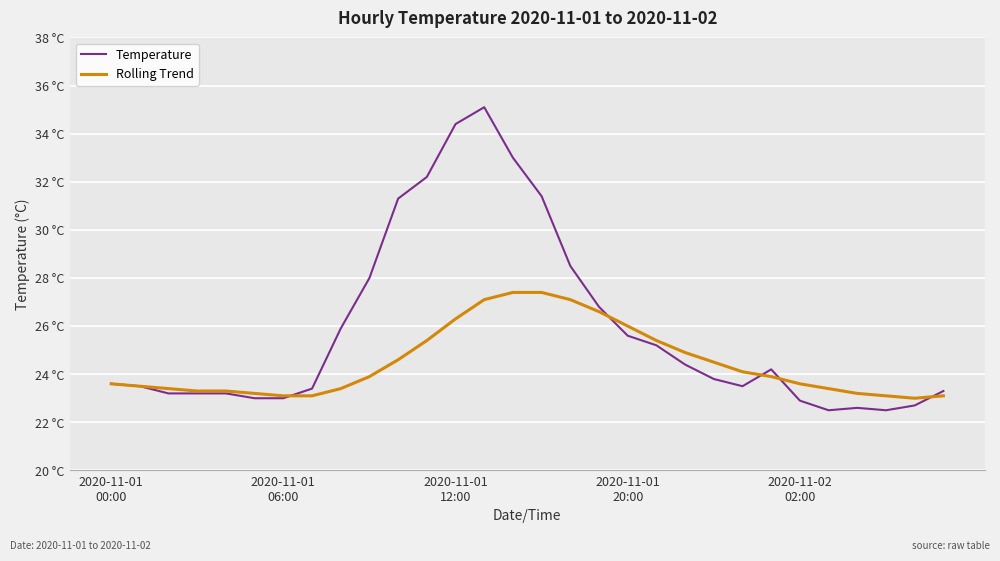

Does the chart display data point markers on the line(s)?

No